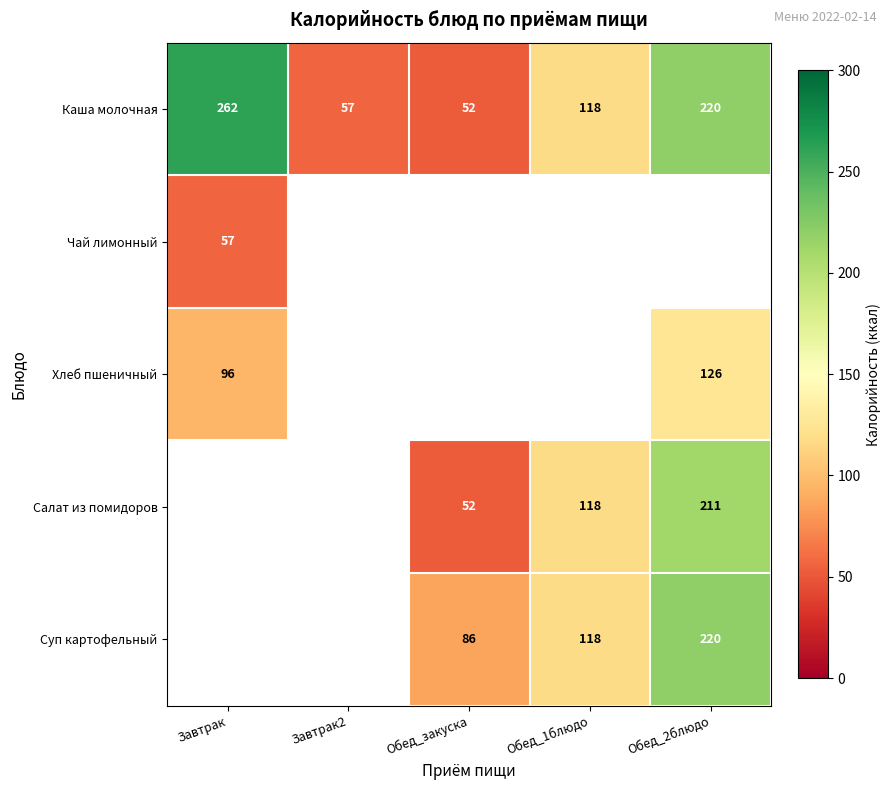

Count the number of categories in the chart.

5